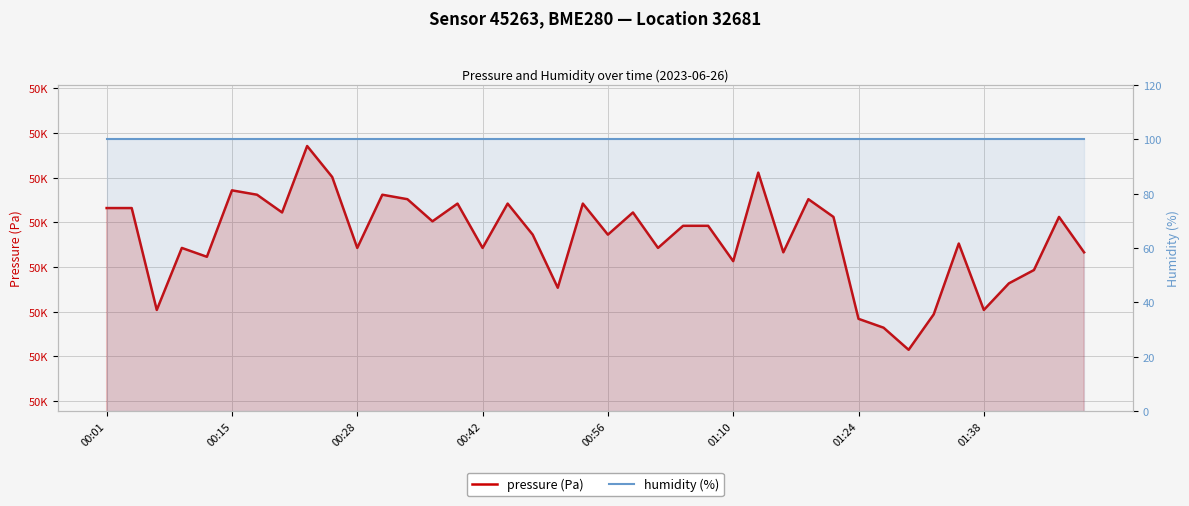

True or false: humidity (%) and pressure (Pa) cross at least once.

False